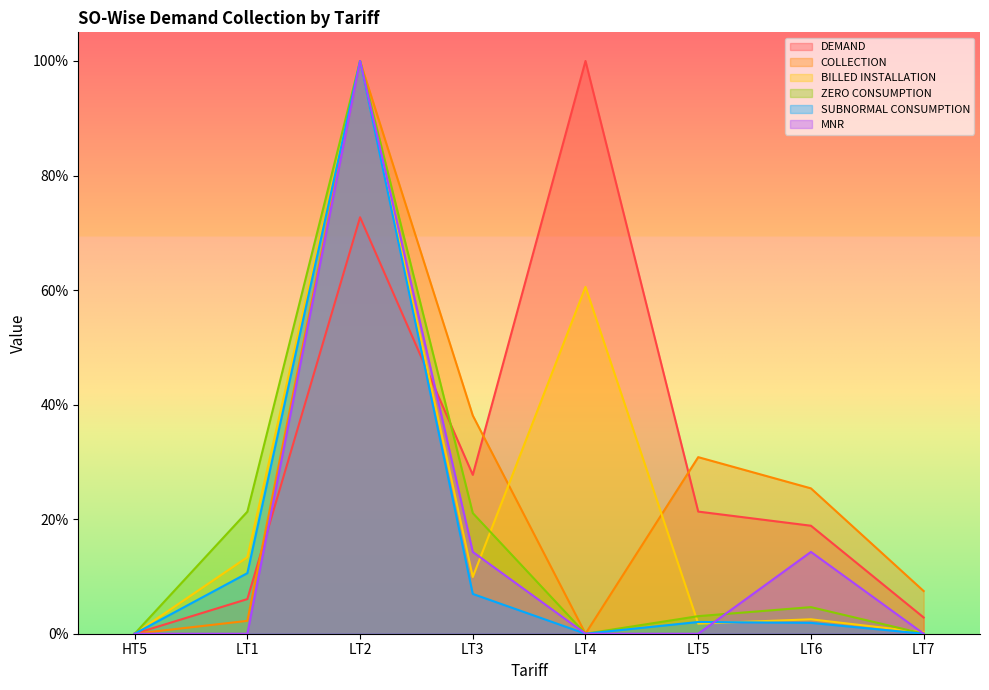

What is the highest value of the ZERO CONSUMPTION series?

1.0